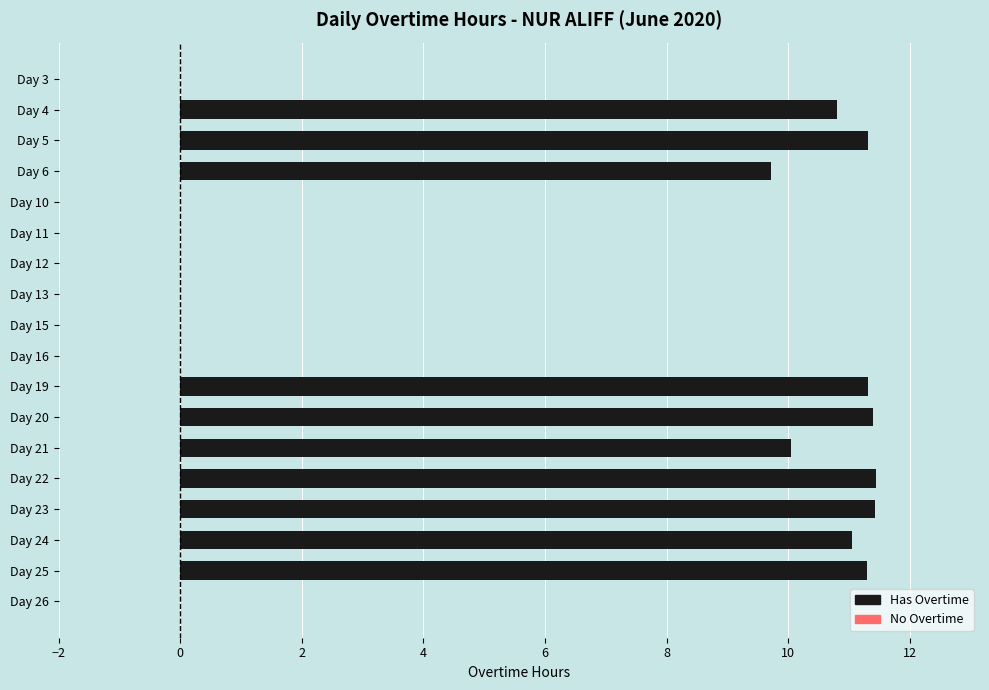

True or false: the data shows 11.3 at Day 5.

True